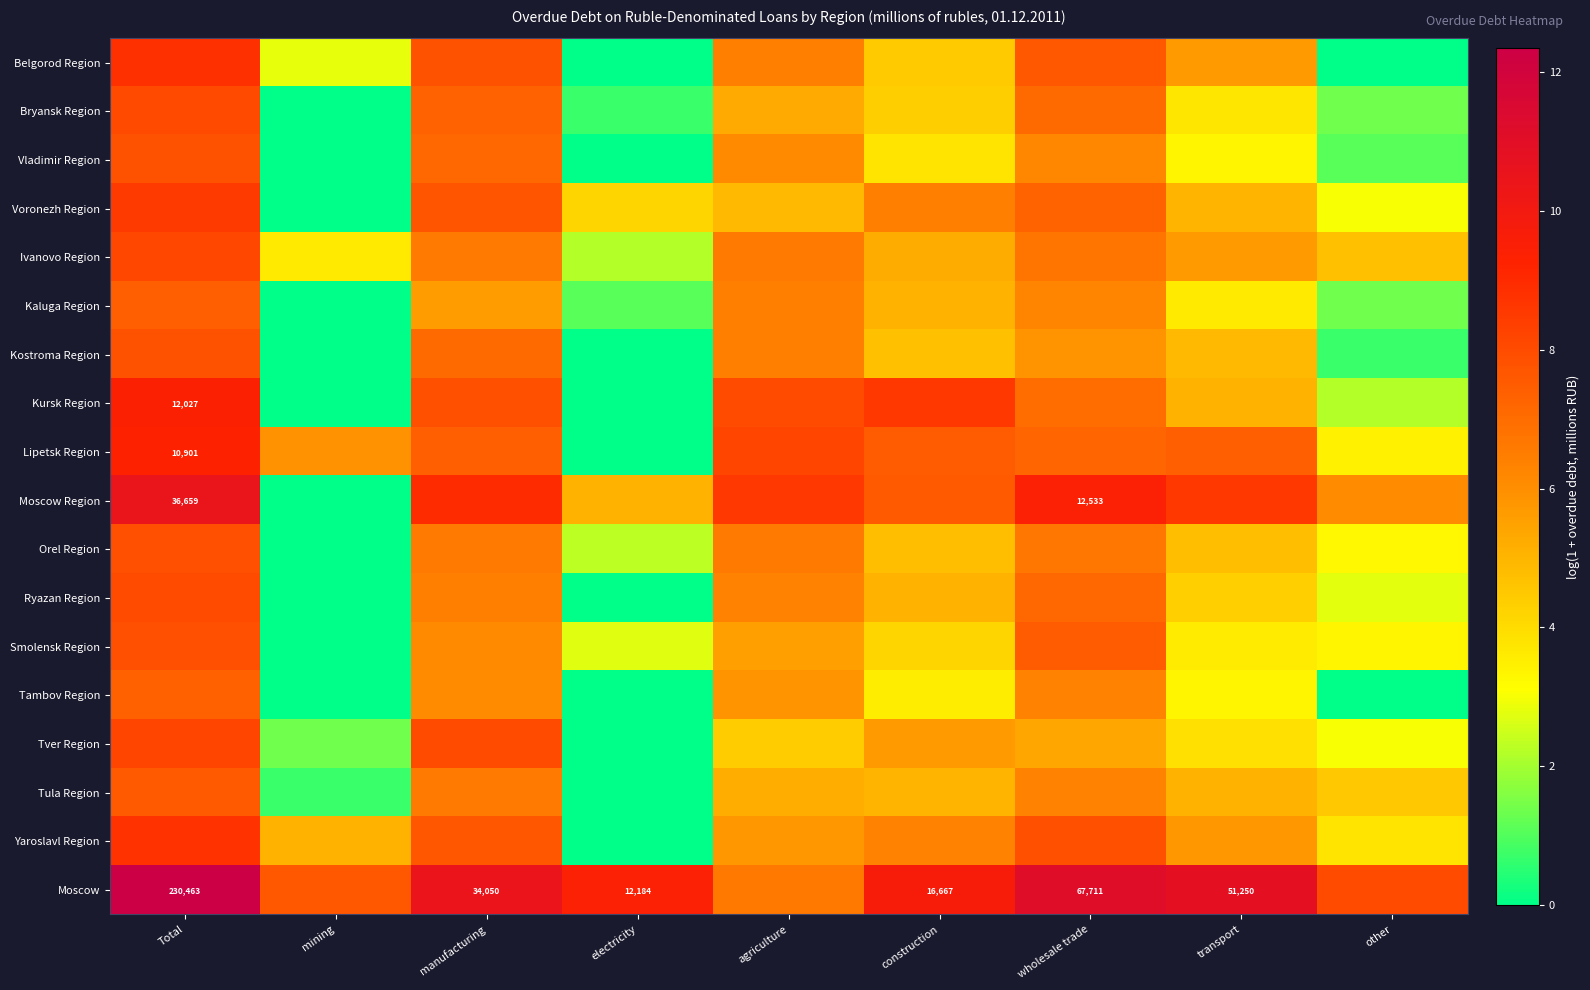

At which label does Vladimir Region reach its peak?

Total